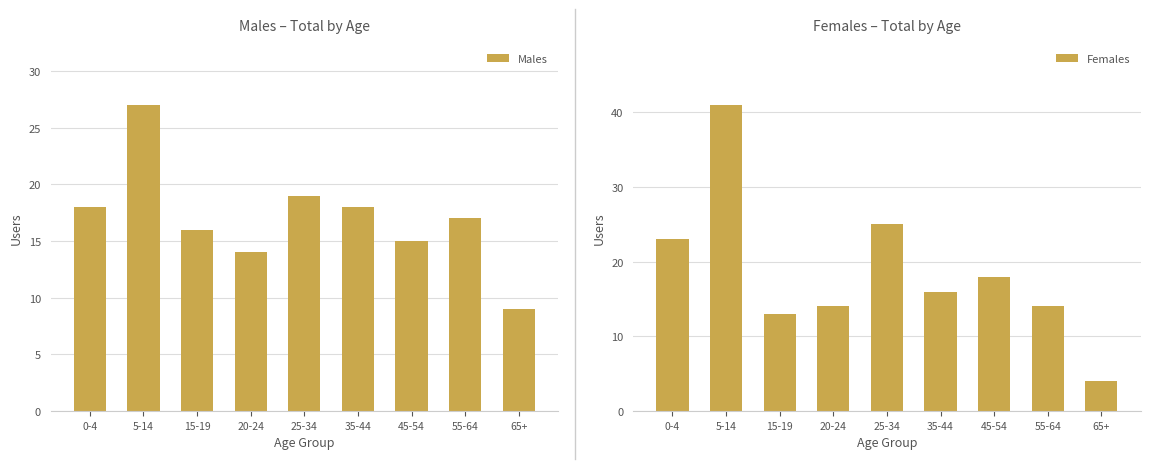

Is it true that Males equals 9 at 65+?

True